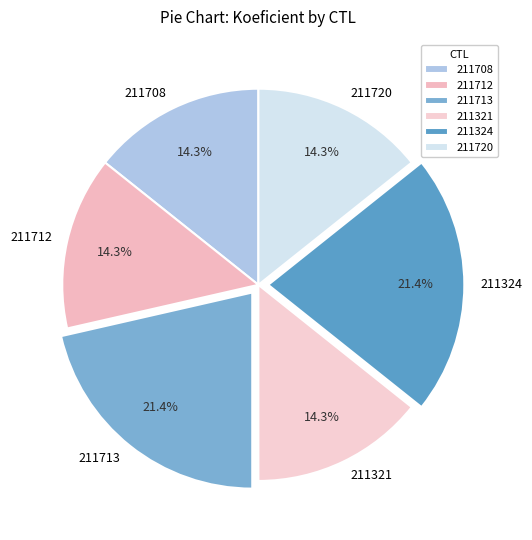

To the nearest percent, what percentage of the pie is 211712?

14%